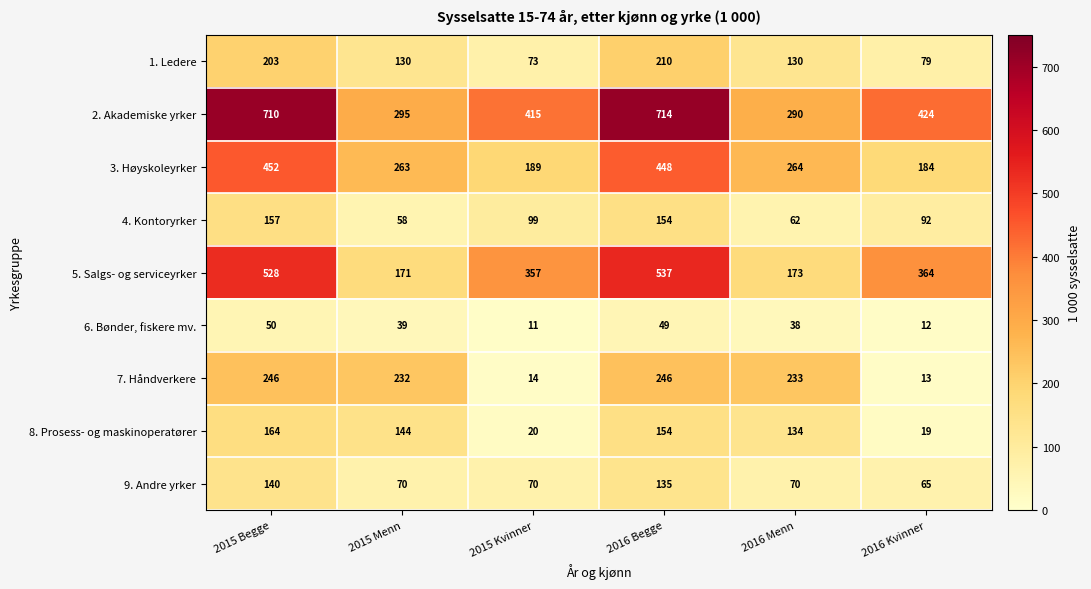

What is the difference between the second highest and second lowest values in the 7. Håndverkere series?

232